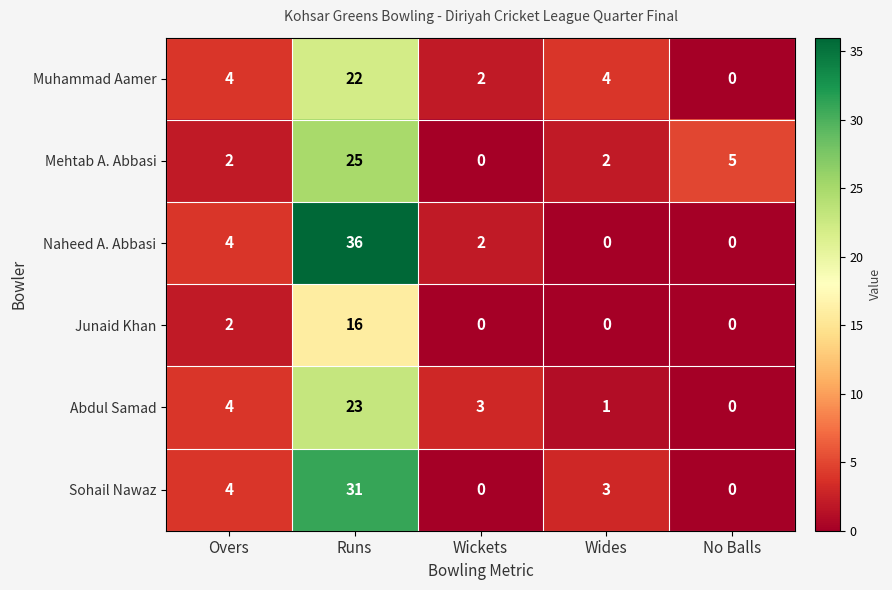

List the series in order of their peak value, highest first.

Naheed A. Abbasi, Sohail Nawaz, Mehtab A. Abbasi, Abdul Samad, Muhammad Aamer, Junaid Khan